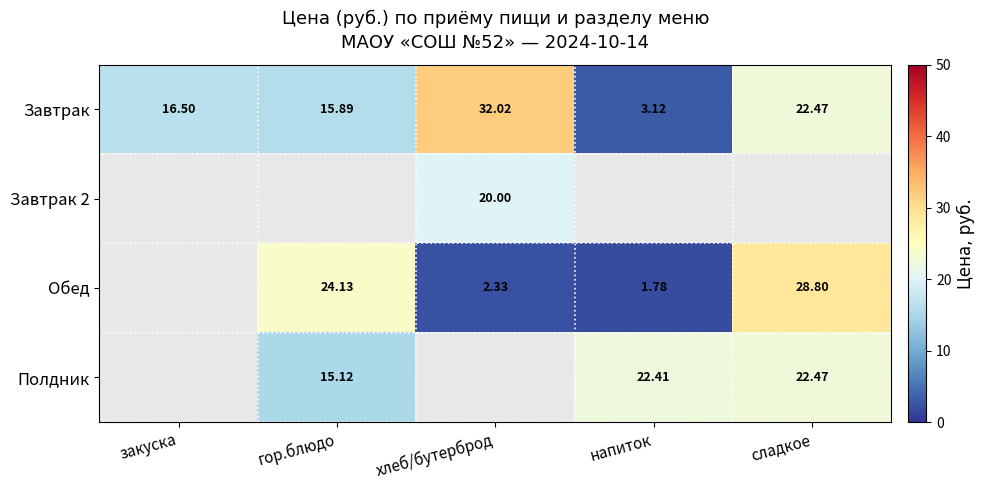

At which category does the chart reach its peak across all series?

хлеб/бутерброд